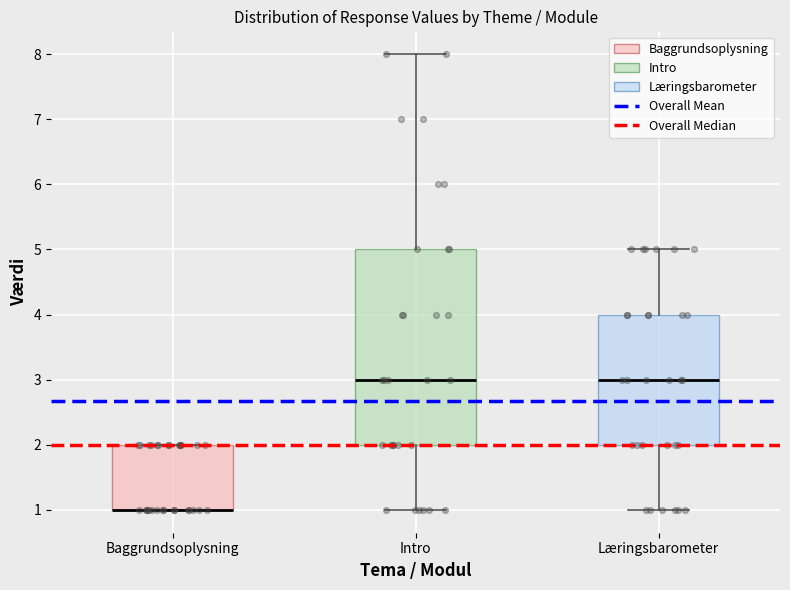

Where does the median line of the box for Læringsbarometer sit on the y-axis? The values are not printed on the chart, so give them approximately, as read against the axis.

3